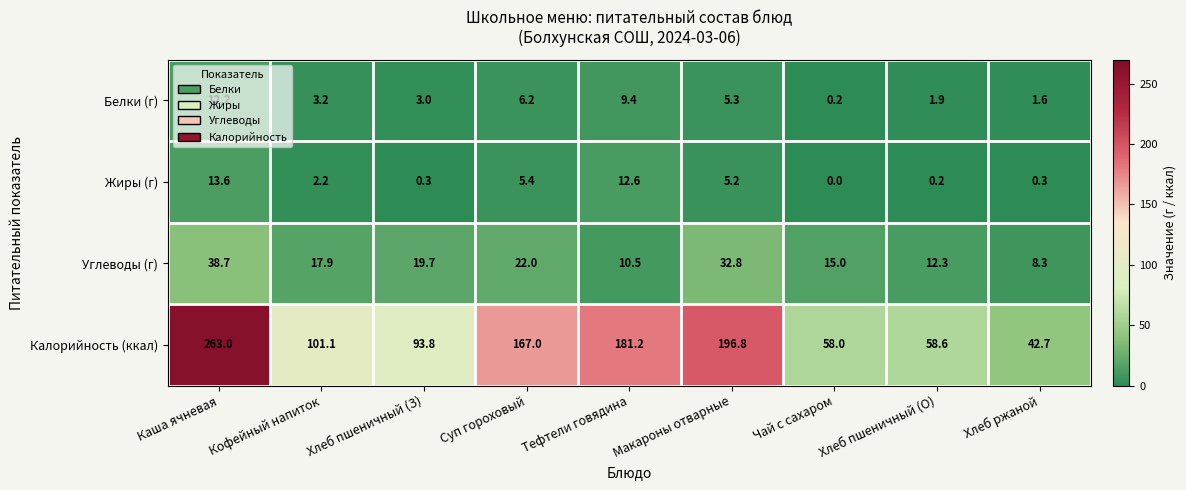

At which category does the chart reach its minimum across all series?

Чай с сахаром